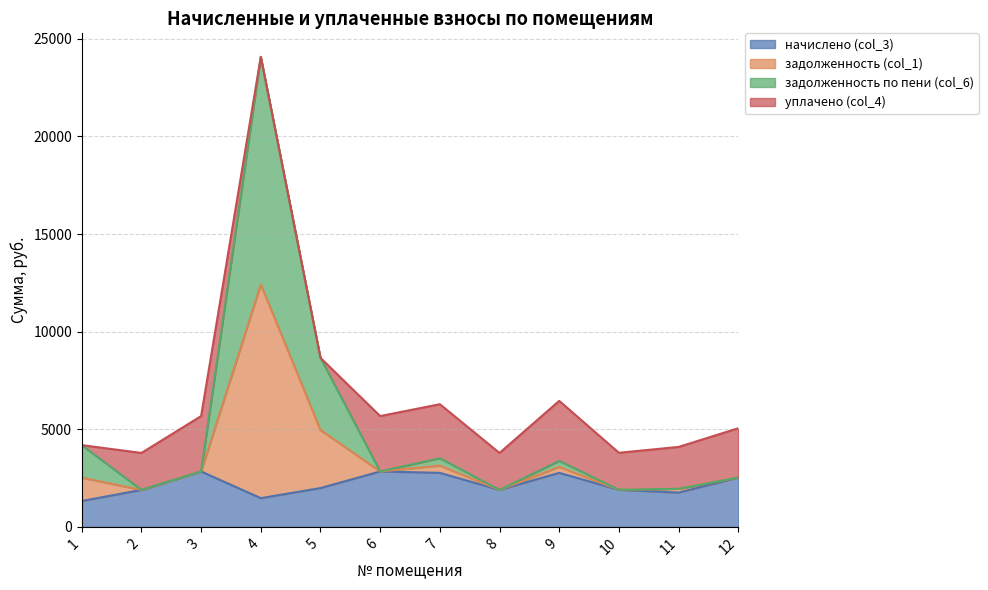

At which category is the sum across all series the highest?

4